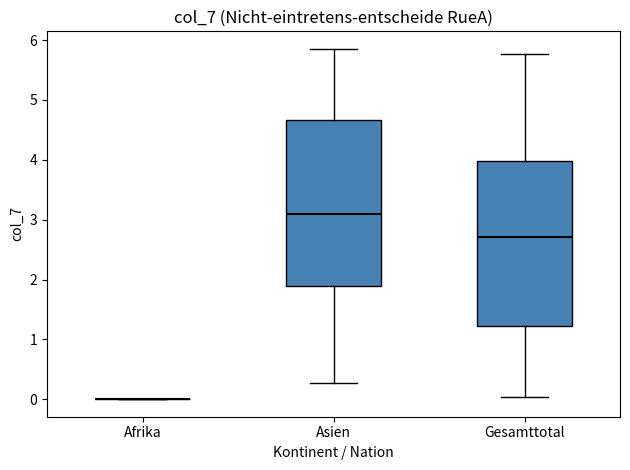

Reading left to right, read every box against the y-axis: the position of its median line, the range the box covers, and the ends of its whiskers. The values are not printed on the chart, so give them approximately, as read against the axis.

Afrika: box collapsed to a line at 0.0, whiskers 0.0 to 0.0
Asien: median 3.1, box 1.9 to 4.7, whiskers 0.3 to 5.9
Gesamttotal: median 2.7, box 1.2 to 4.0, whiskers 0.0 to 5.8